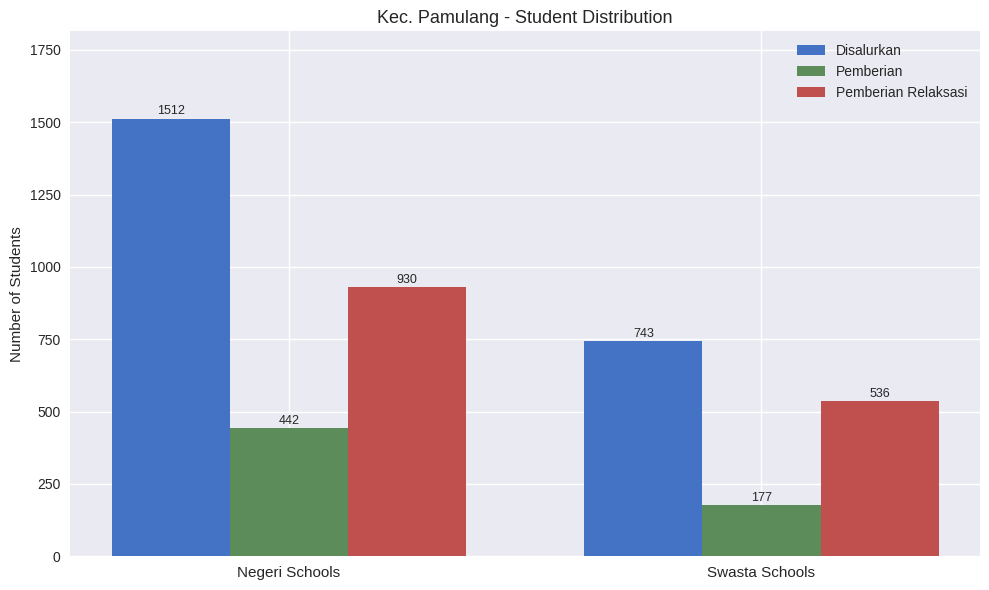

At which category does the chart reach its peak across all series?

Negeri Schools